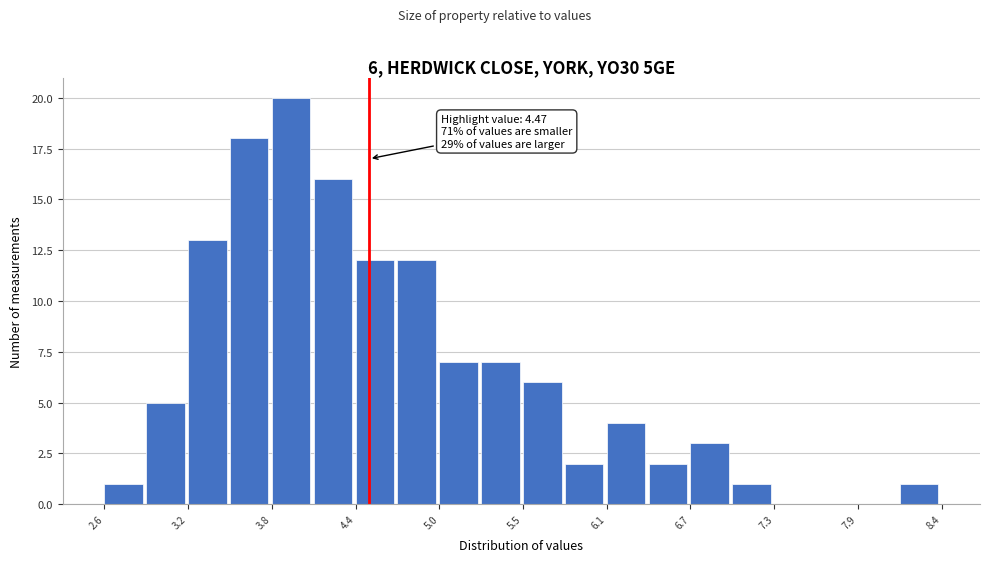

Read against the x-axis, roughly where is the centre of the tallest bar?

3.9